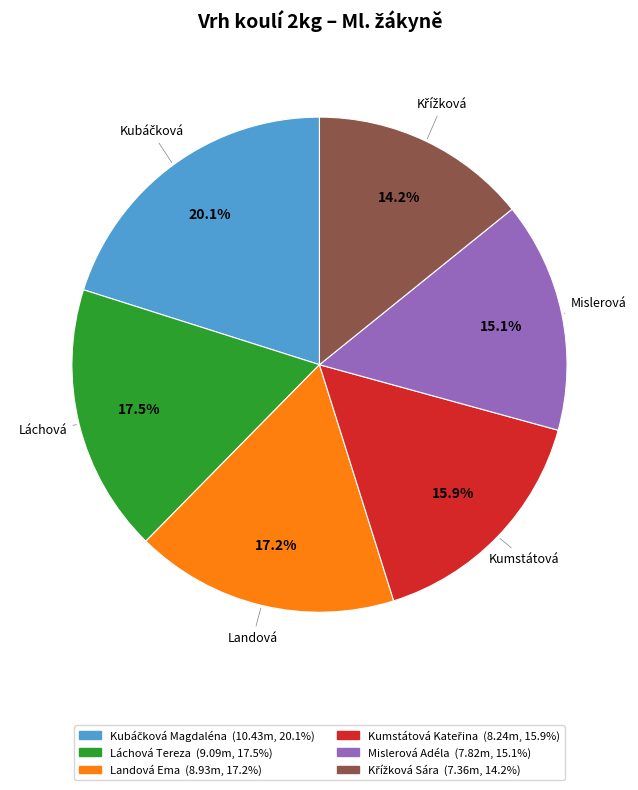

Which has a higher value, Láchová Tereza or Mislerová Adéla?

Láchová Tereza